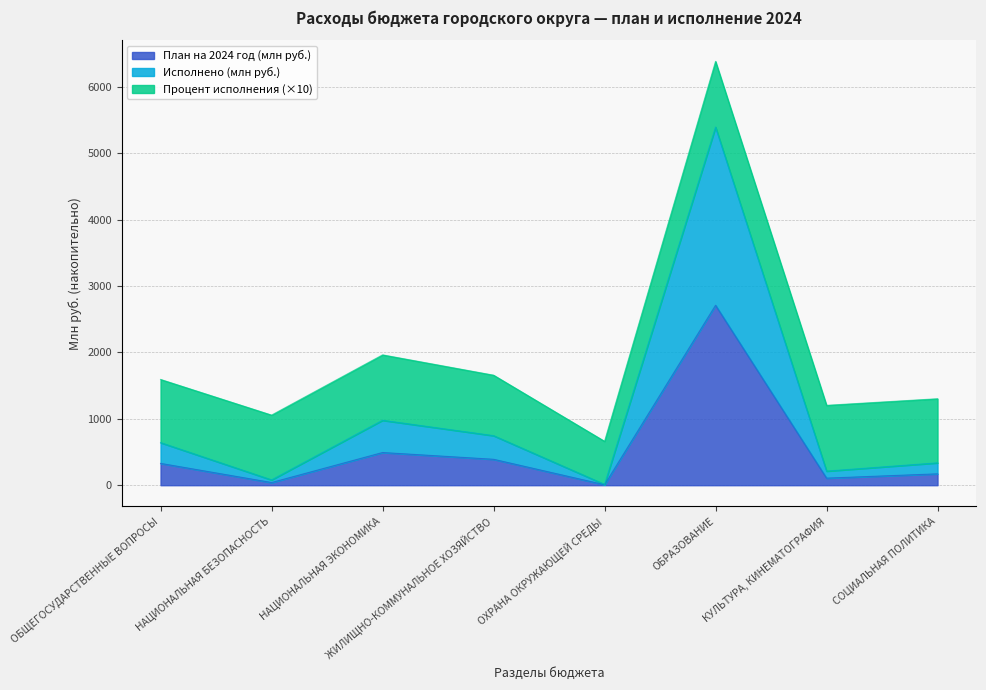

What is the value of the Исполнено point at the 2nd from the left?

80.1